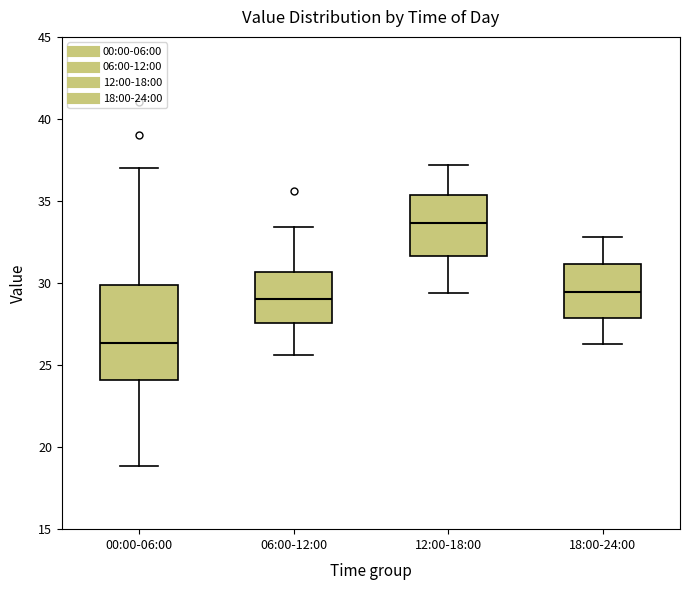

Reading left to right, read every box against the y-axis: the position of its median line, the range the box covers, and the ends of its whiskers. The values are not printed on the chart, so give them approximately, as read against the axis.

00:00-06:00: median 26.5, box 24.0 to 30.0, whiskers 19.0 to 37.0
06:00-12:00: median 29.0, box 27.5 to 30.5, whiskers 25.5 to 33.5
12:00-18:00: median 33.5, box 31.5 to 35.5, whiskers 29.5 to 37.0
18:00-24:00: median 29.5, box 28.0 to 31.0, whiskers 26.5 to 33.0